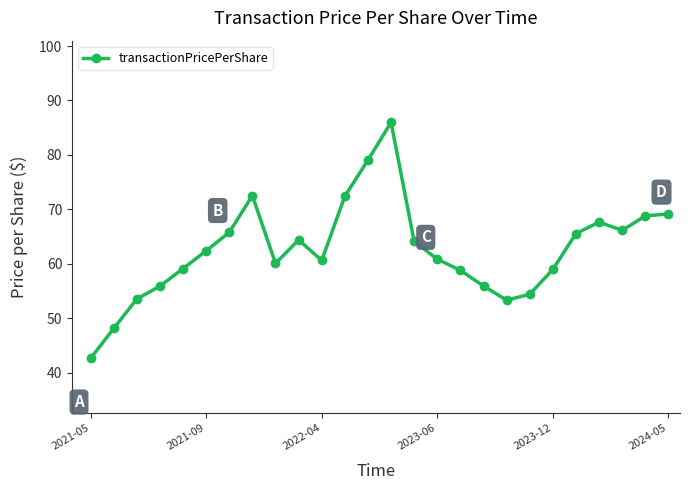

What is the minimum value shown in the chart?

42.7